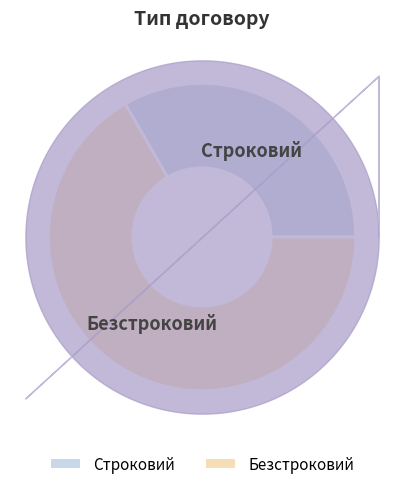

Which category has the biggest portion of the pie?

Безстроковий